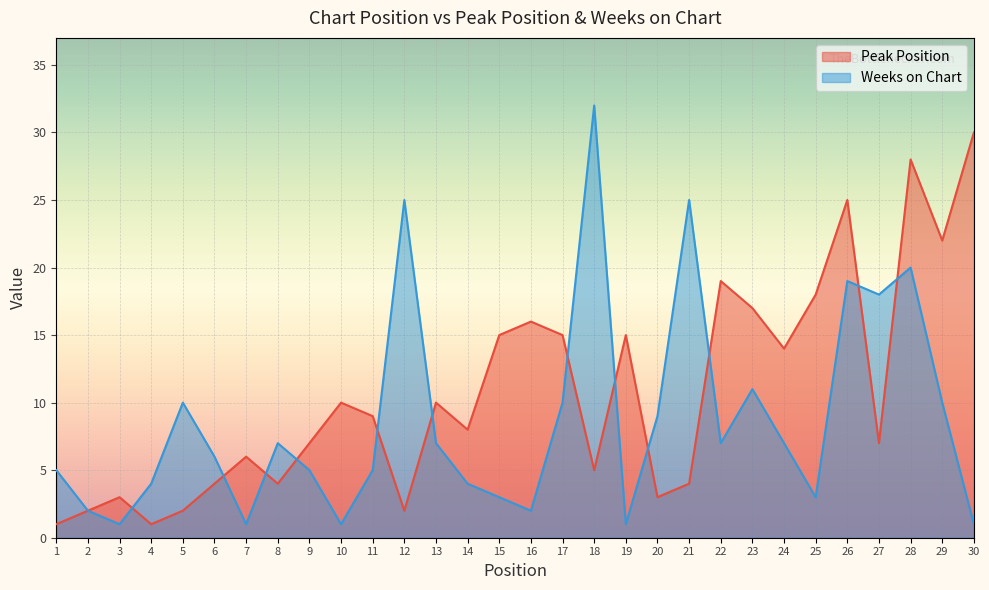

What is the value of the Peak Position point at the 7th from the left?

6